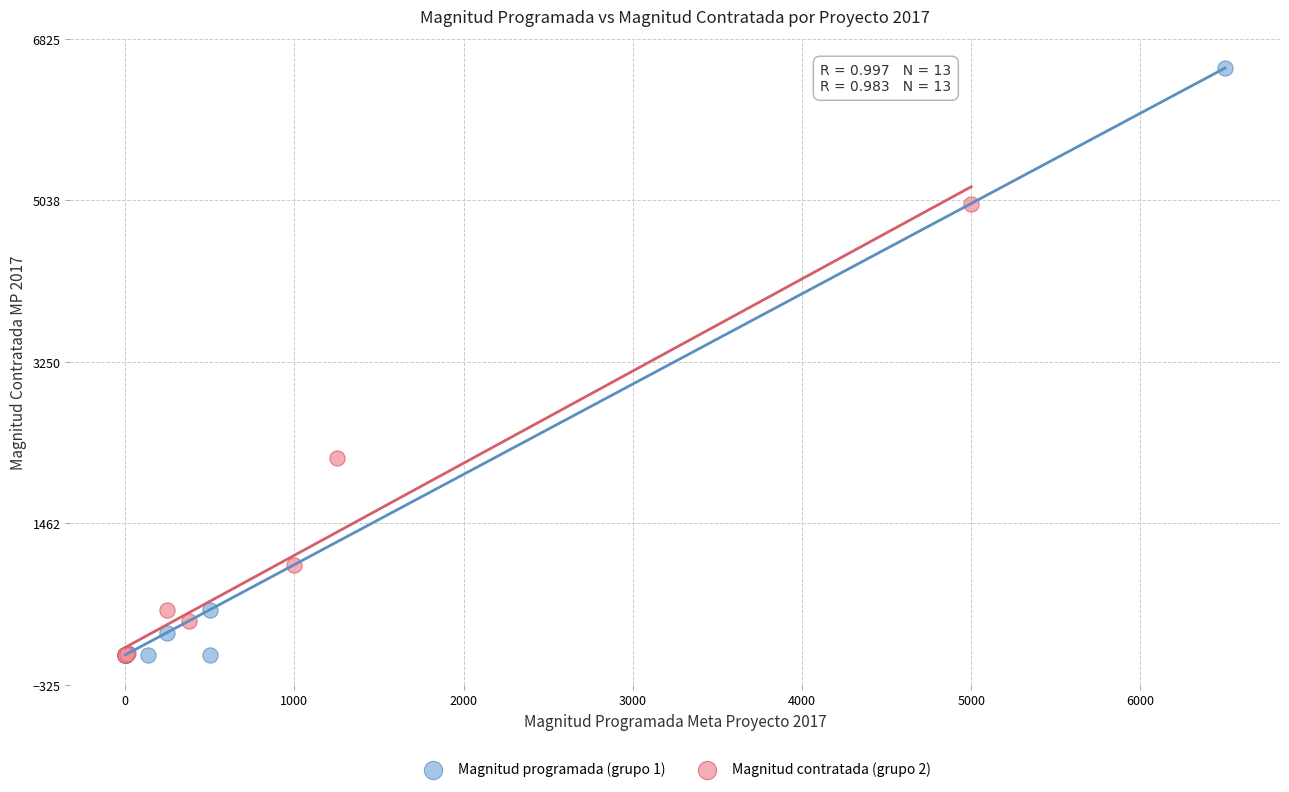

Which series has the widest spread of Y values?

Magnitud programada (grupo 1)